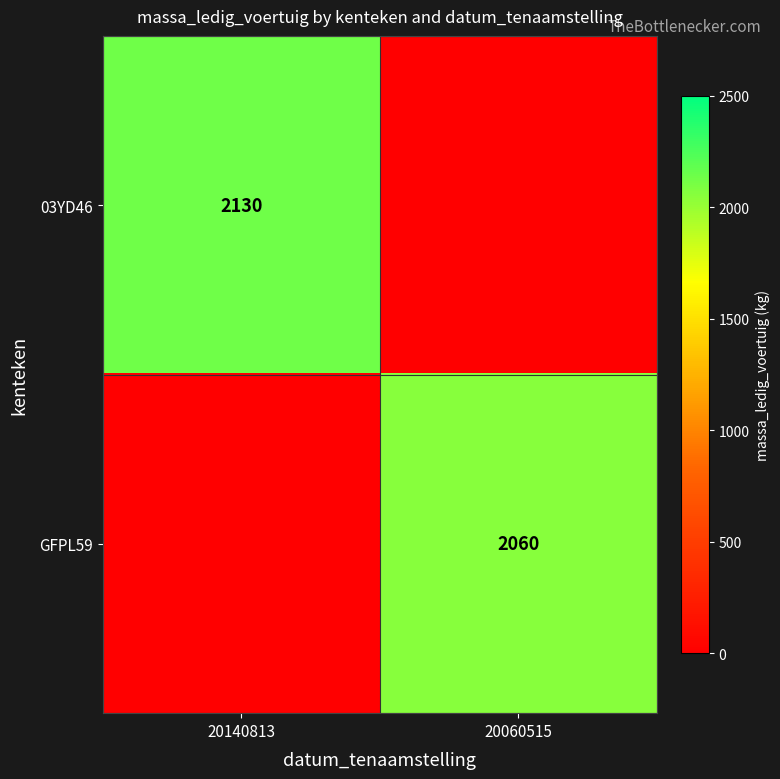

The value of 03YD46 at 20140813 is 841. True or false?

False